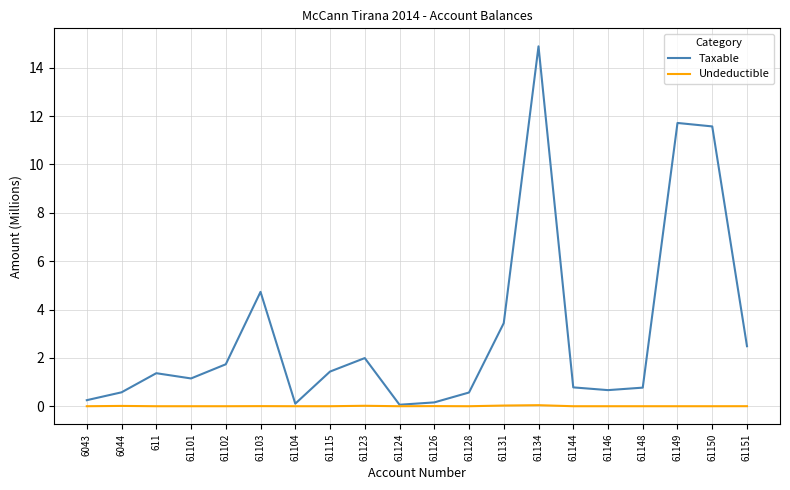

At which label does Taxable first exceed 1?

611